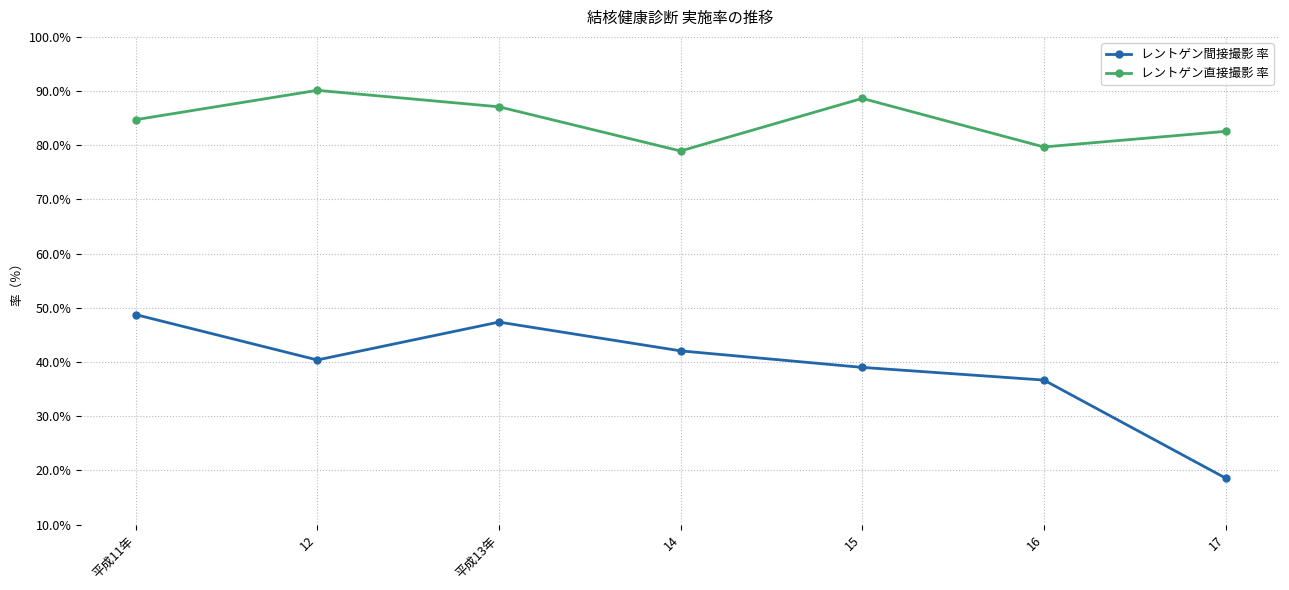

What is the value of the レントゲン間接撮影 率 point at the 6th from the left?

36.7